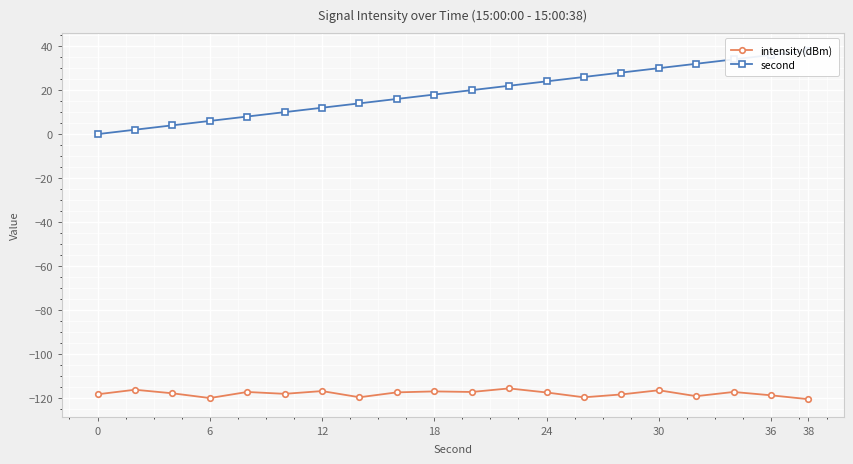

Rank the series by their average value, from lowest to highest.

intensity(dBm), second